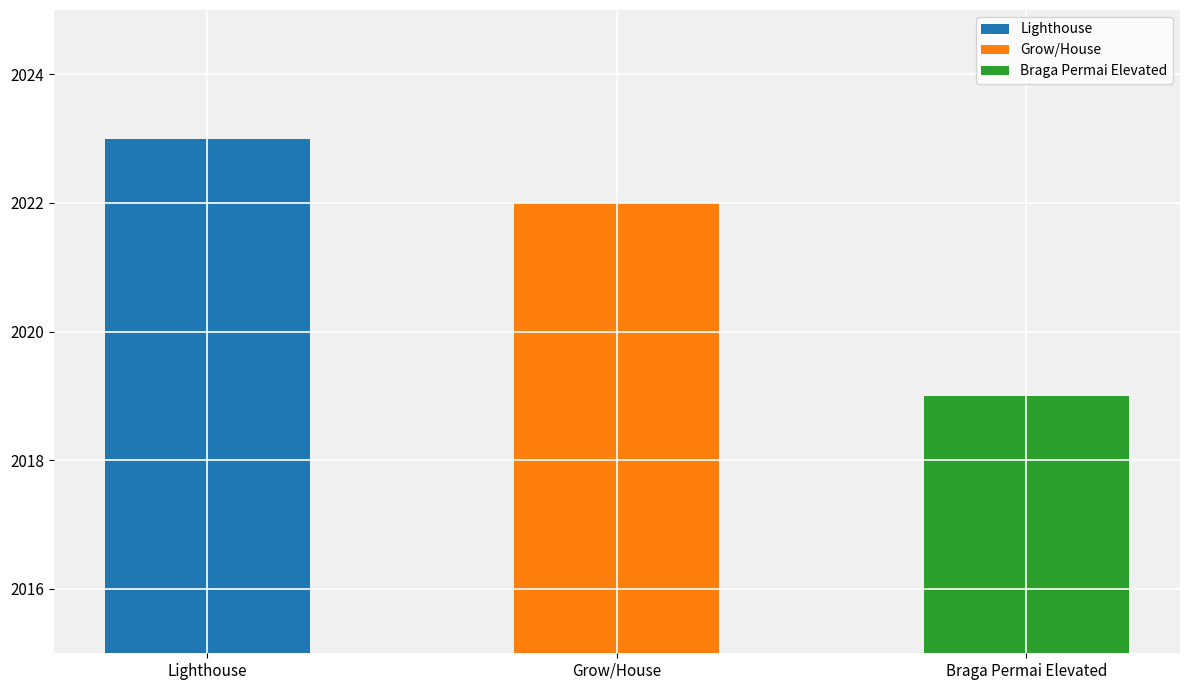

What is the label of the 3rd bar from the right?

Lighthouse